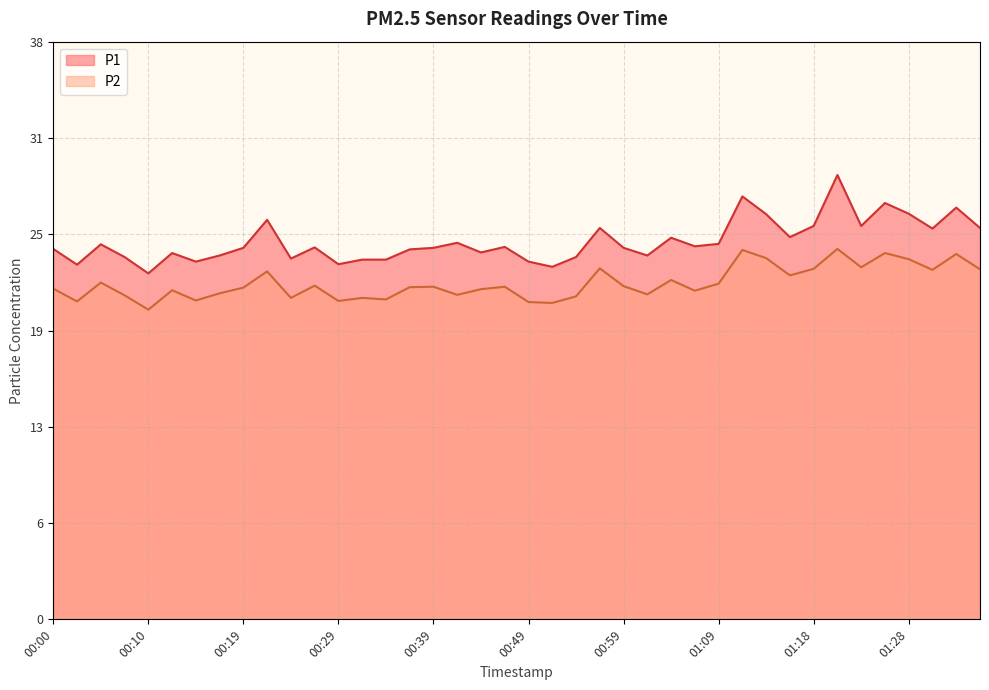

Which has a higher value, 00:59 or 00:27?

00:27